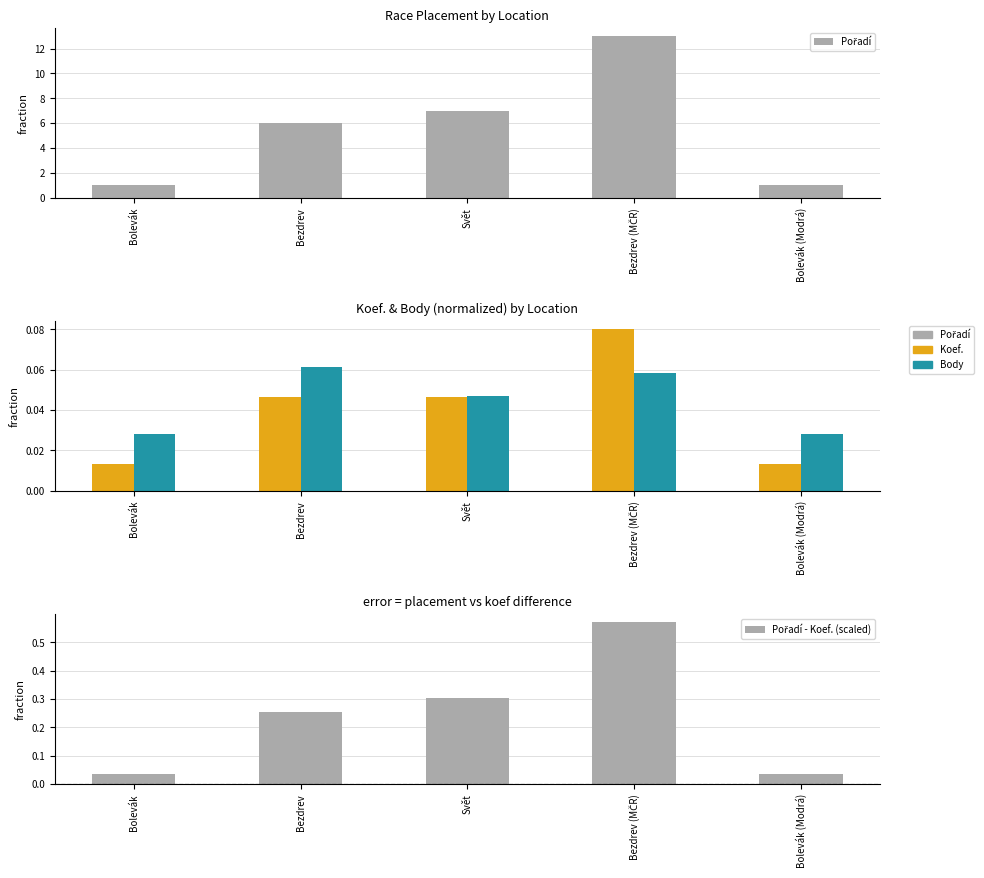

At how many categories does at least one series exceed 3?

3